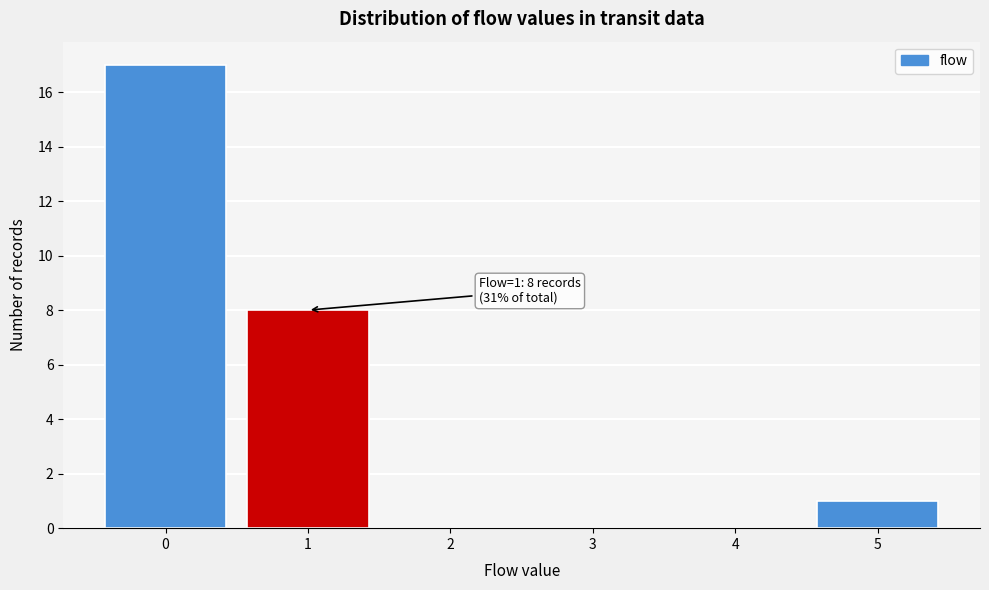

Reading left to right, what are all the values shown in this chart?

0=17	1=8	2=0	3=0	4=0	5=1